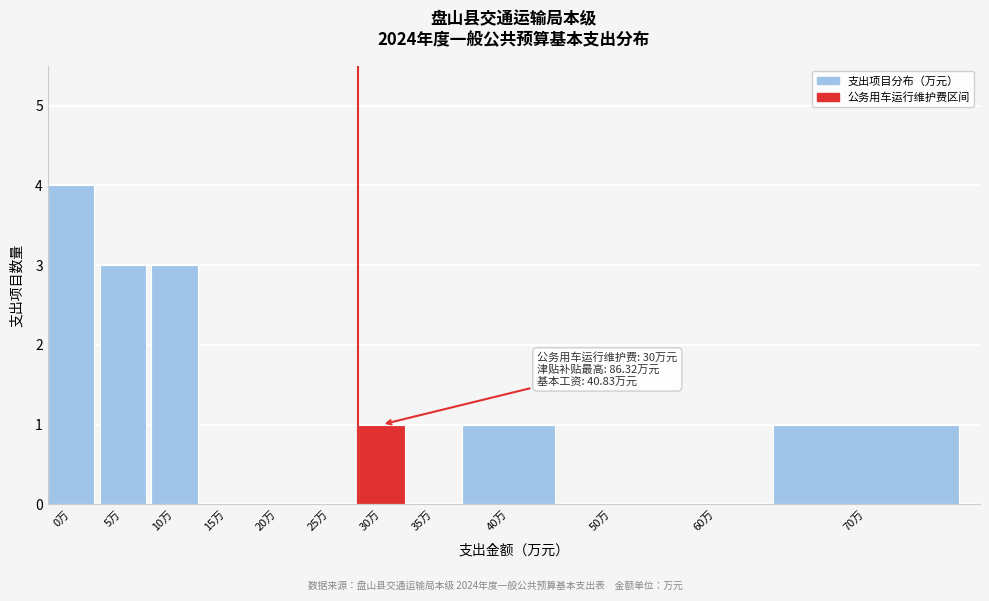

Reading left to right, transcribe all the data shown in this chart.

0万=4	5万=3	10万=3	15万=0	20万=0	25万=0	30万=1	35万=0	40万=1	50万=0	60万=0	70万=1